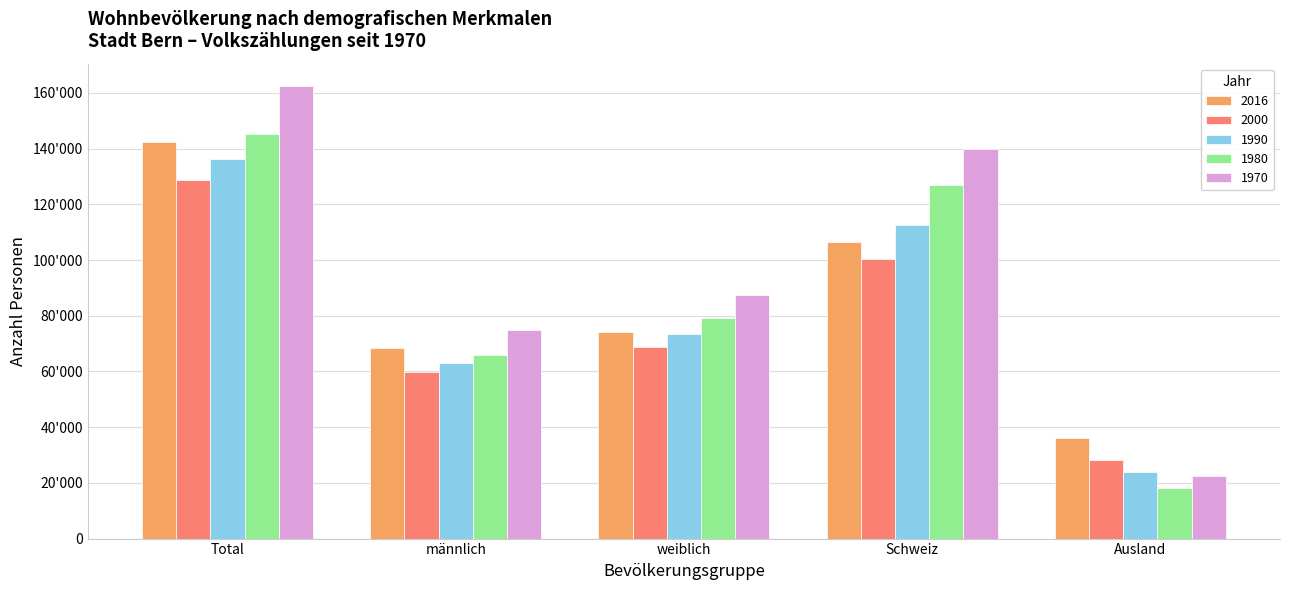

What is the maximum value shown in the chart?

162405